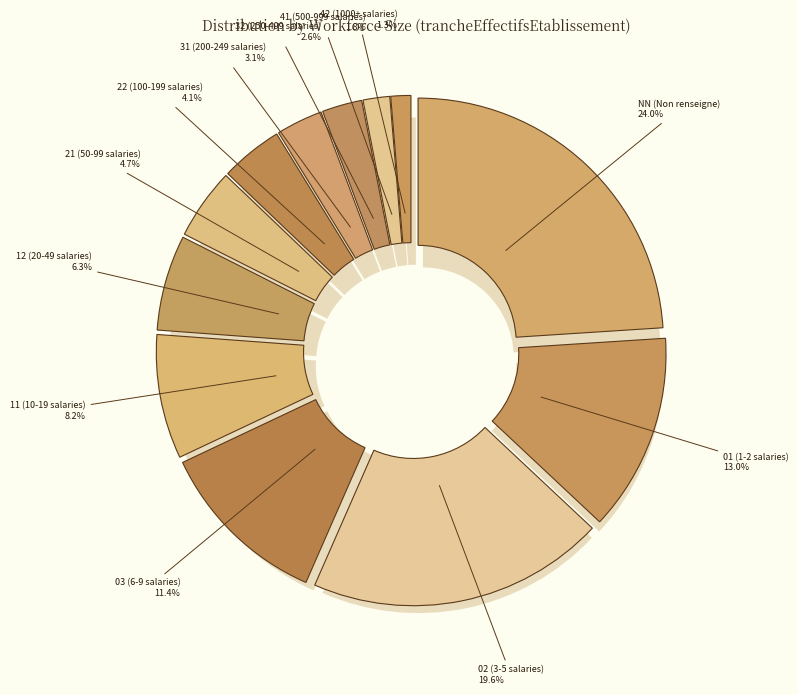

To the nearest percent, what is the average slice percentage?

8%